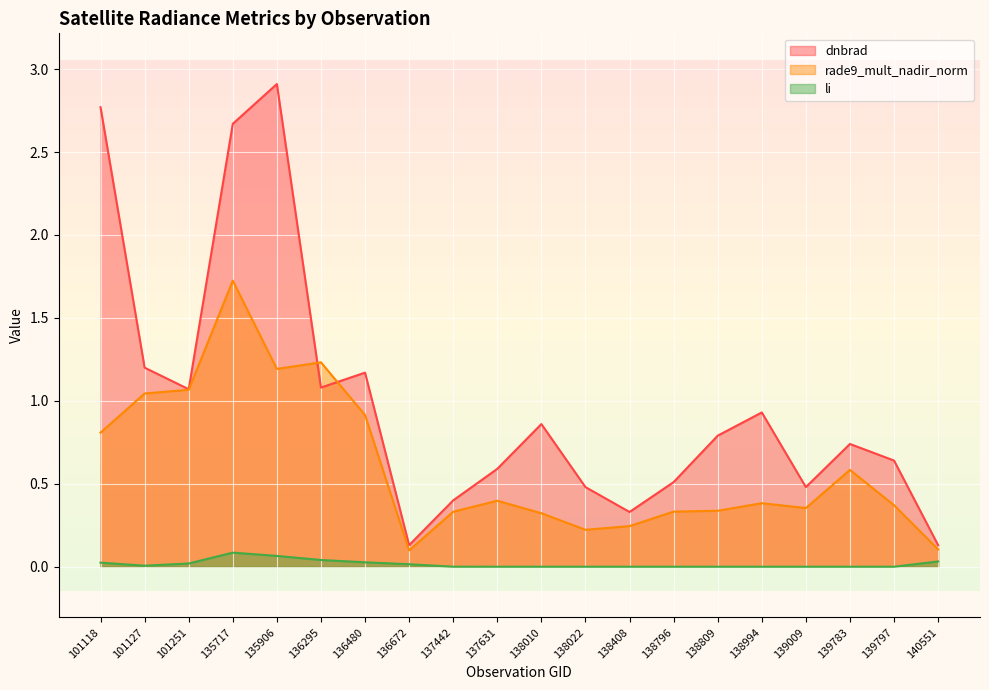

In li, how many points are higher than both neighbors (excluding endpoints)?

1